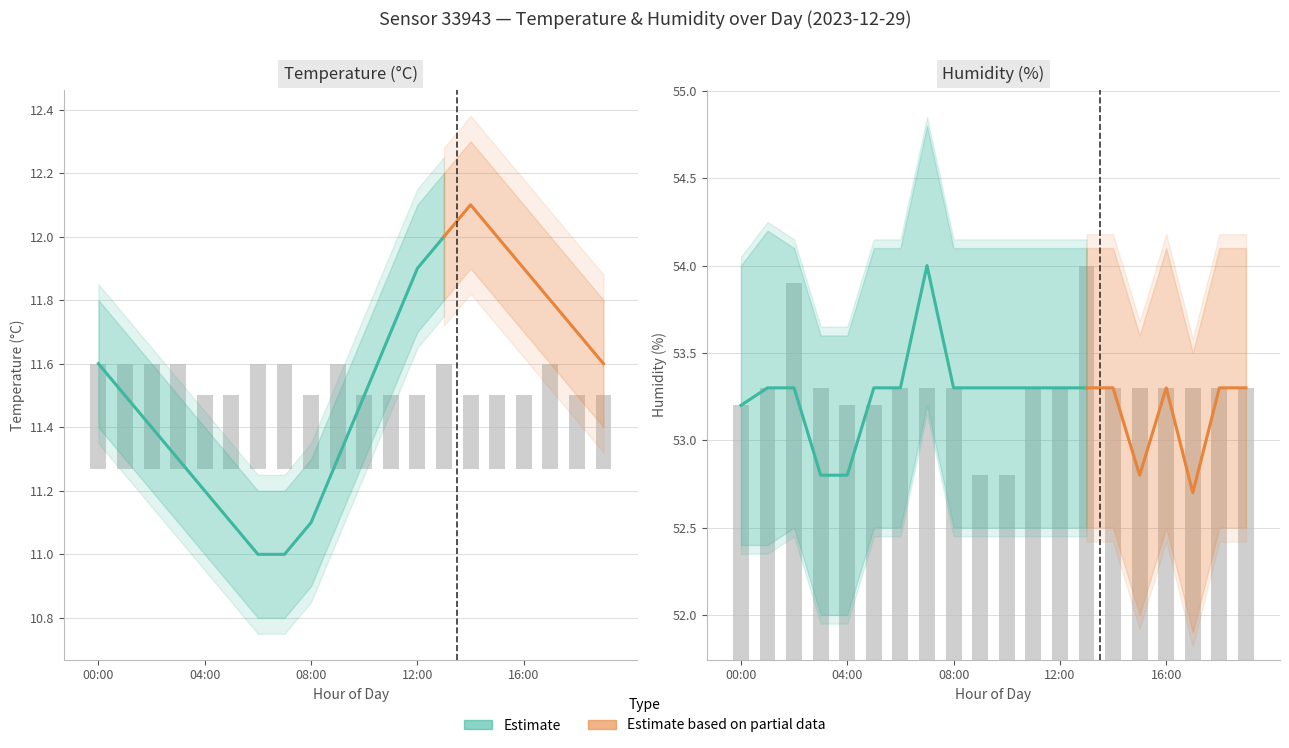

What is the highest value of the temperature series?

12.1